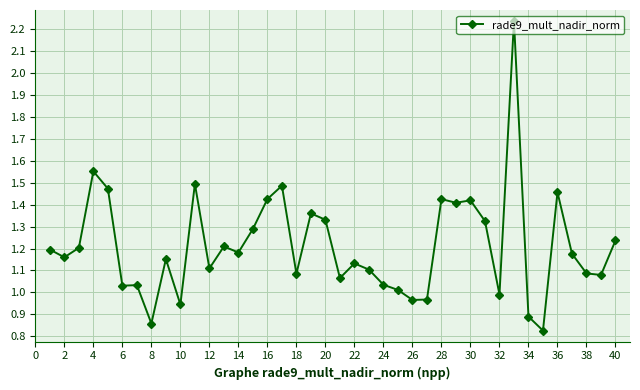

What is the difference between the second highest and minimum values?

0.7